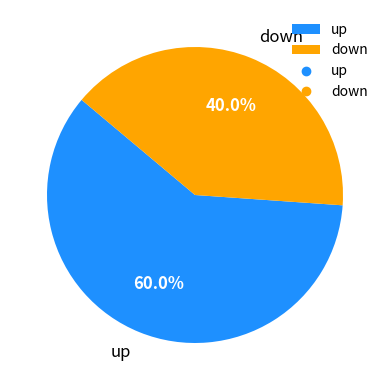

To the nearest percent, what is the difference between the down and up slice percentages?

20%